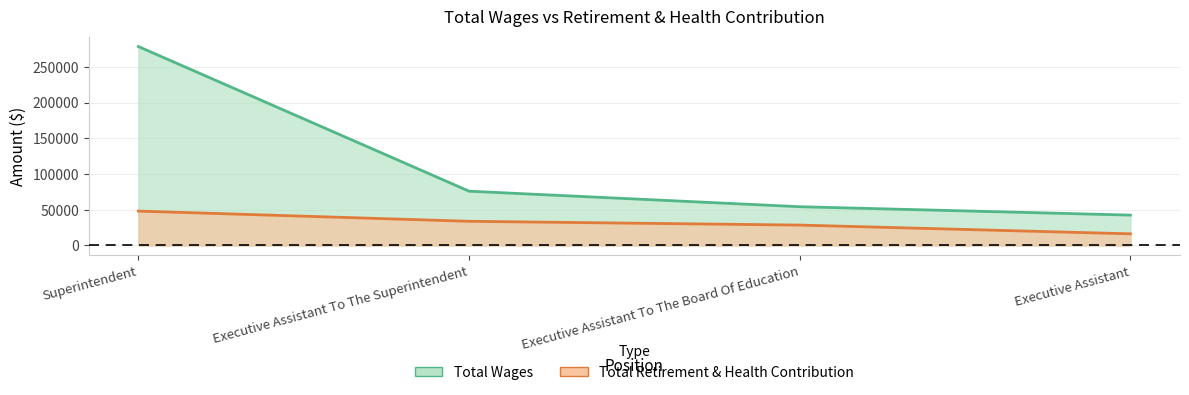

List the series in order of their peak value, highest first.

Total Wages, Total Retirement & Health Contribution